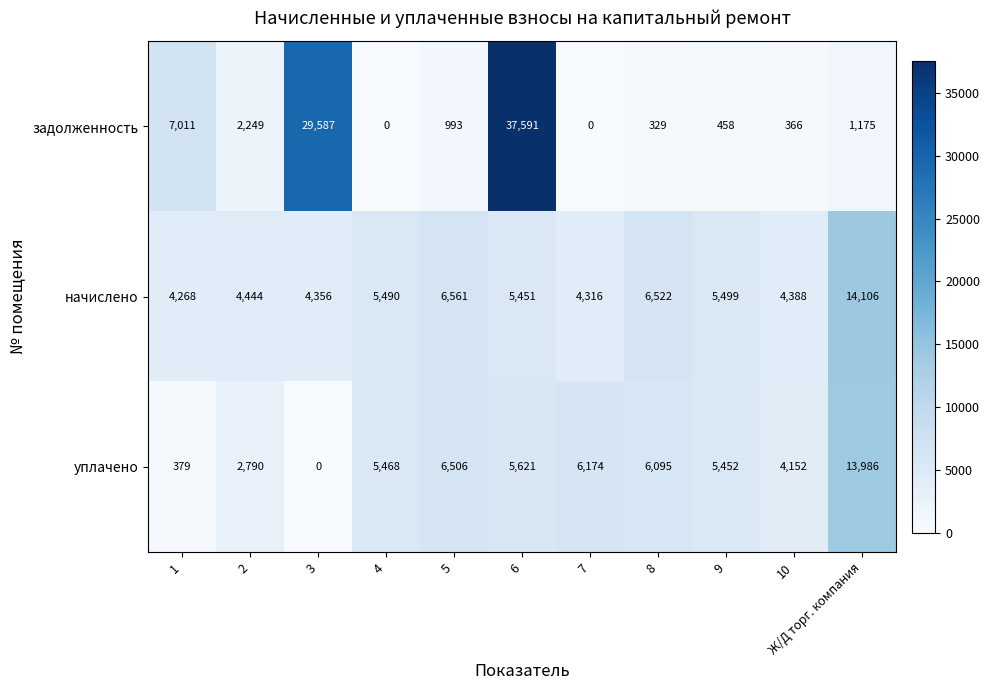

What is the spread (max minus min) of values at 4?

5490